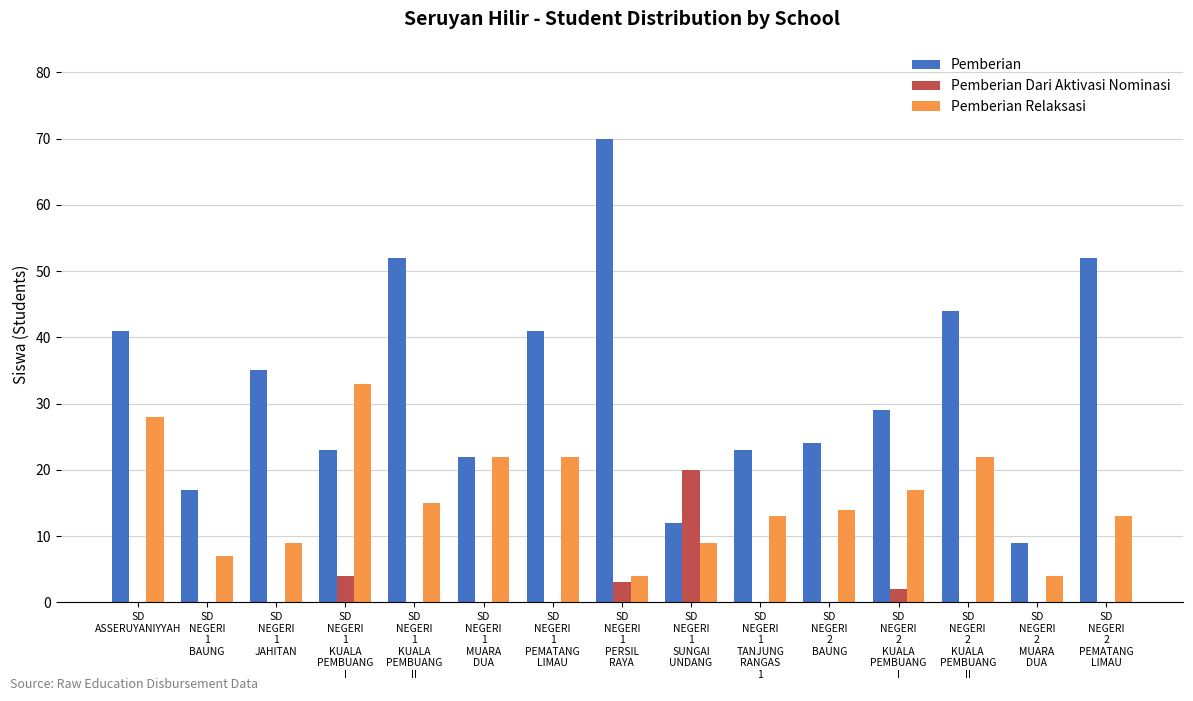

Are the bars horizontal?

No